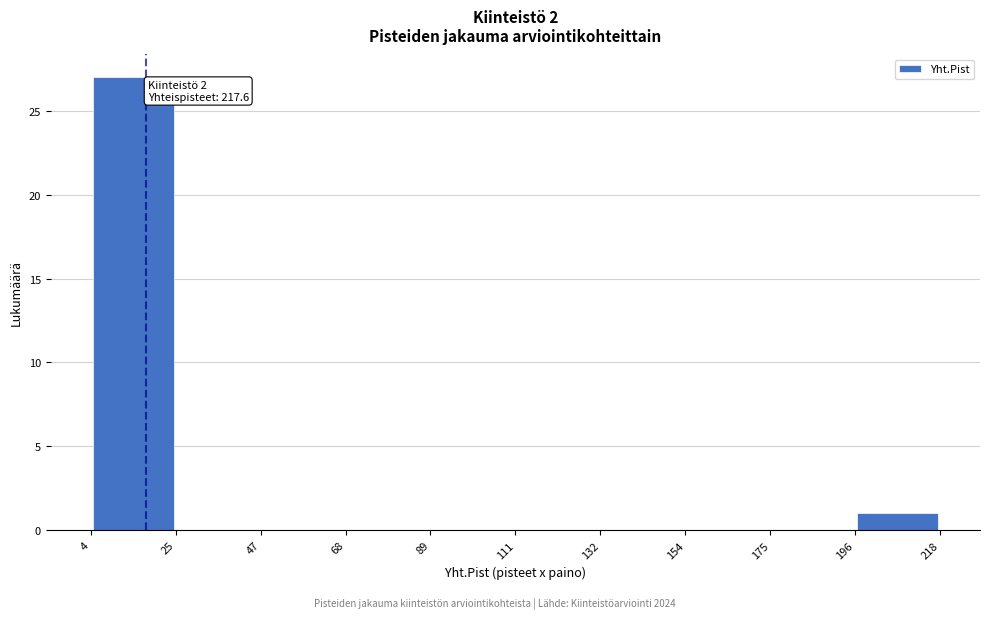

Which range on the x-axis has the tallest bar?

4 to 25